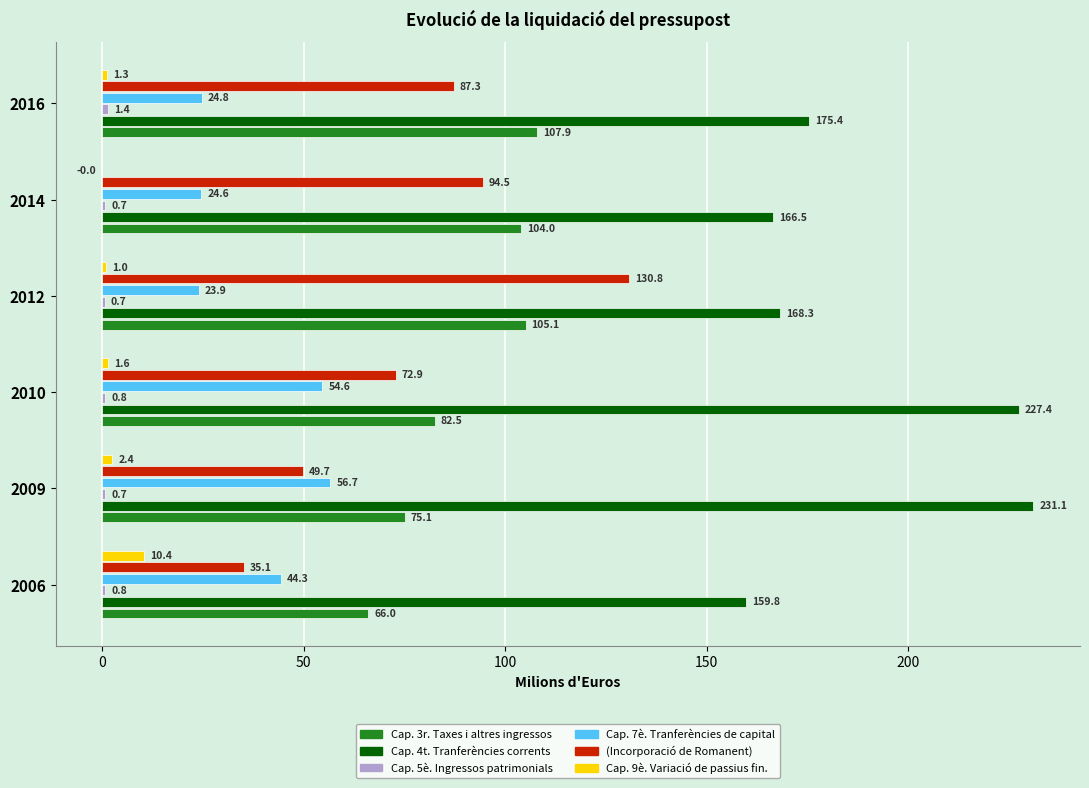

Which series changed the most between 2010 and 2016?

Cap. 4t. Tranferències corrents